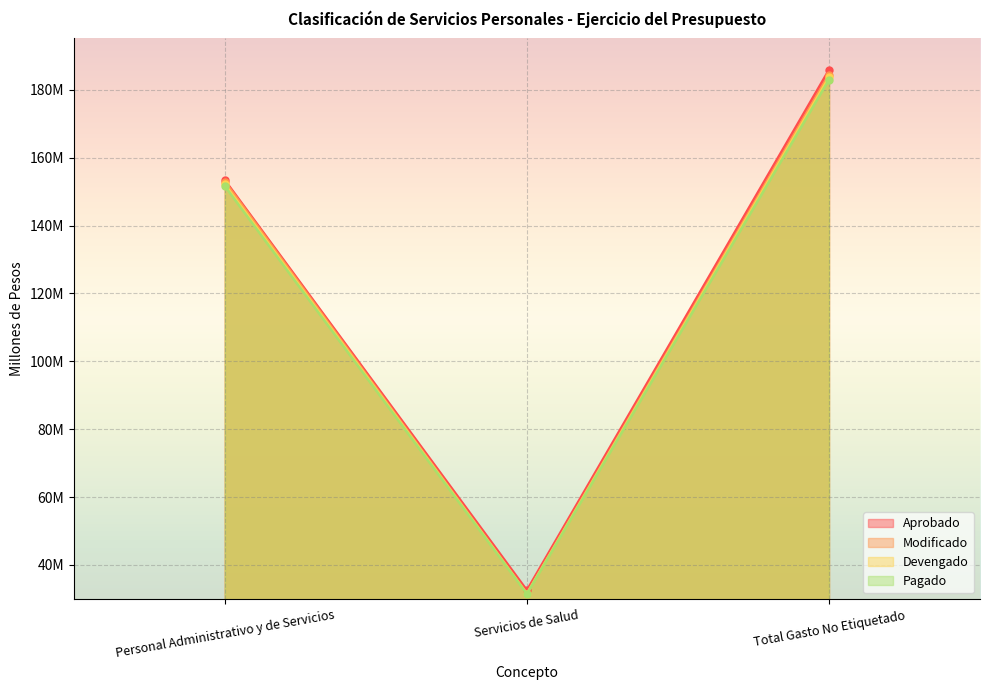

What is the total value across all series at Servicios de Salud?

127.0